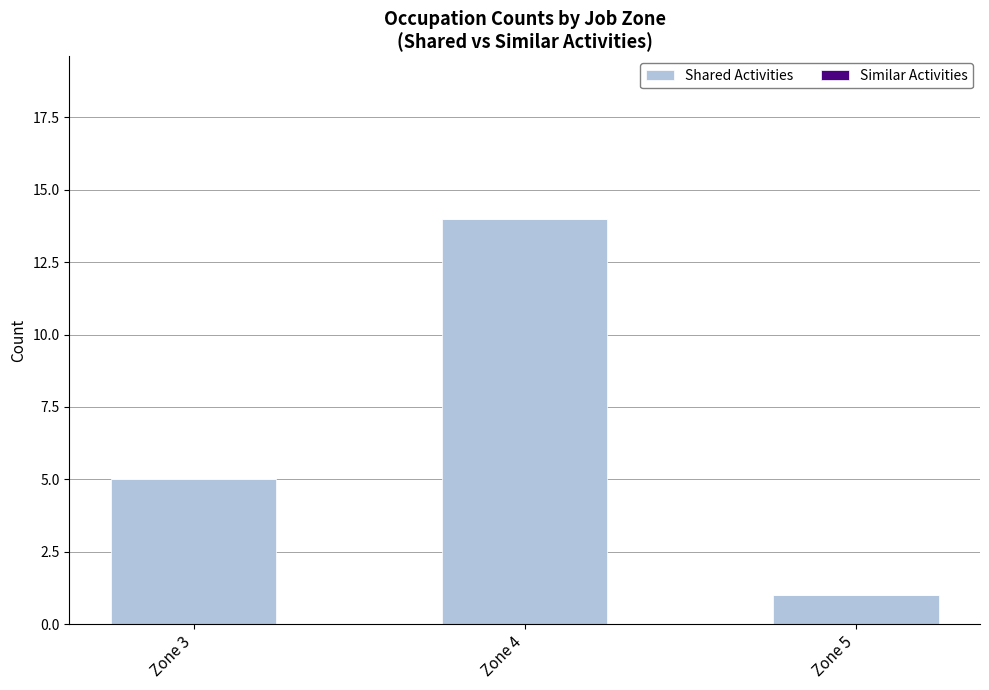

List the labels in order of value, largest first.

Zone 4, Zone 3, Zone 5